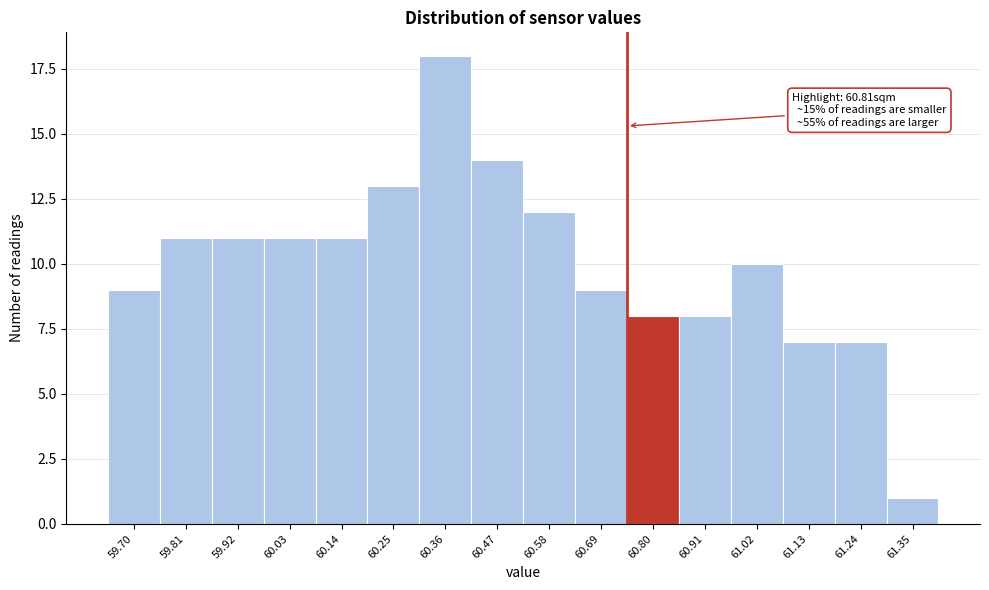

Reading left to right, transcribe all the data shown in this chart.

9	11	11	11	11	13	18	14	12	9	8	8	10	7	7	1